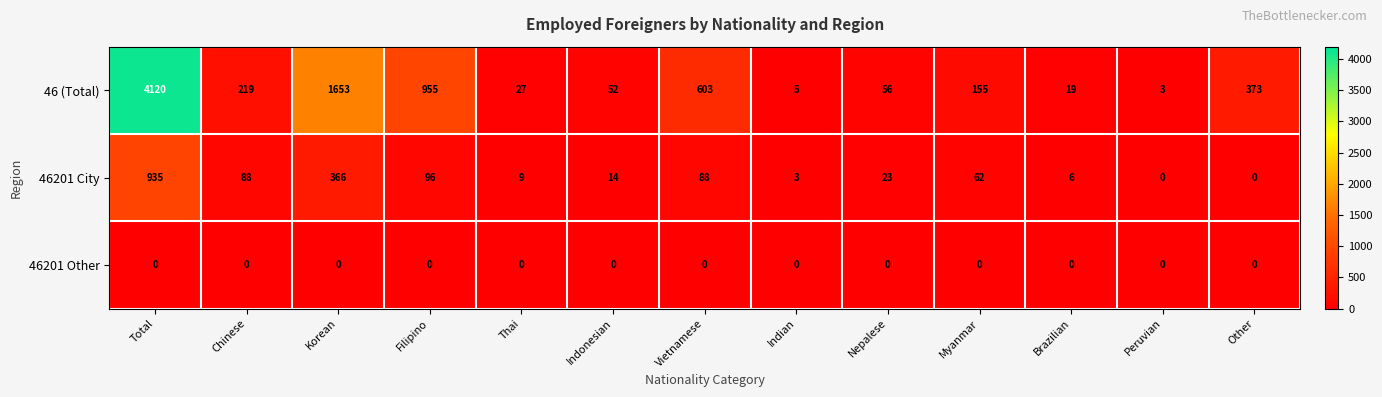

At which label is 46 (Total) closest to 2061?

Korean